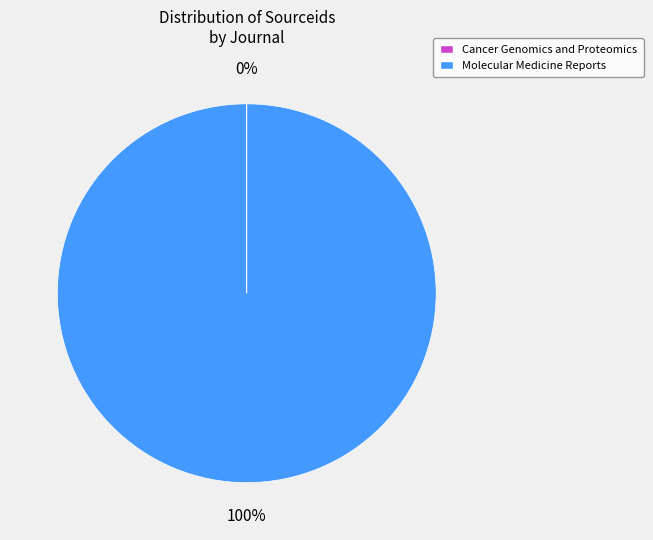

True or false: Molecular Medicine Reports accounts for 86% of the total.

False